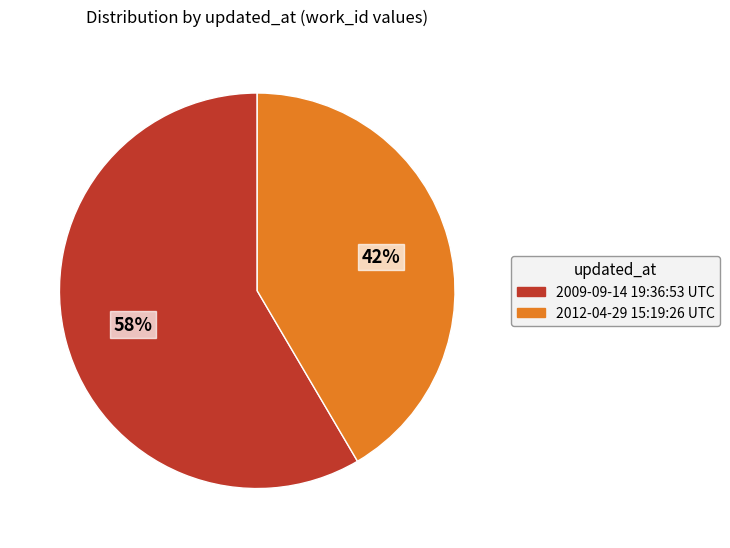

What is the ratio of the value at 2012-04-29 15:19:26 UTC to the value at 2009-09-14 19:36:53 UTC?

0.7